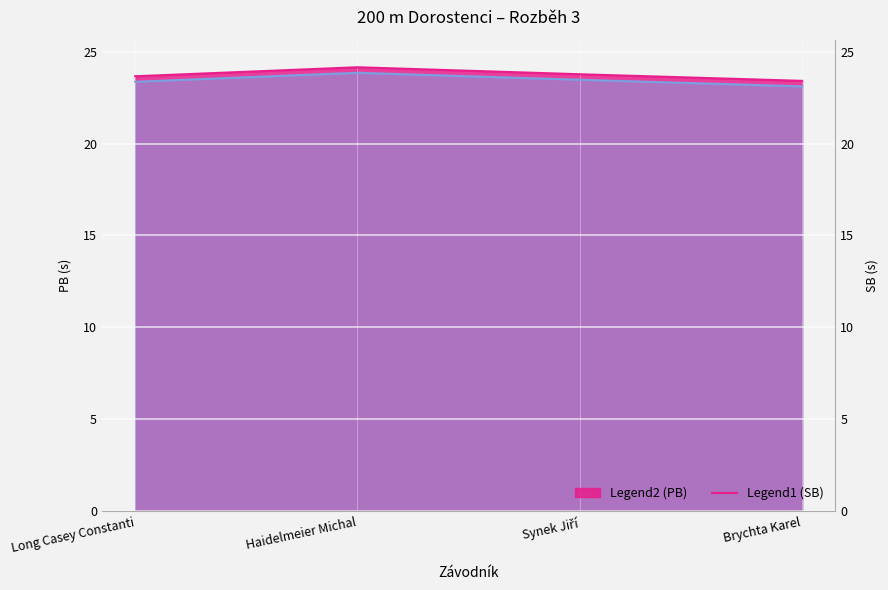

At which category is the sum across all series the highest?

Haidelmeier Michal